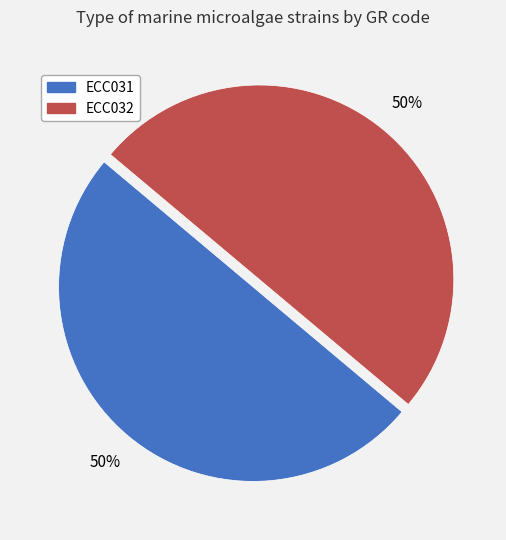

To the nearest percent, what is the average slice percentage?

50%